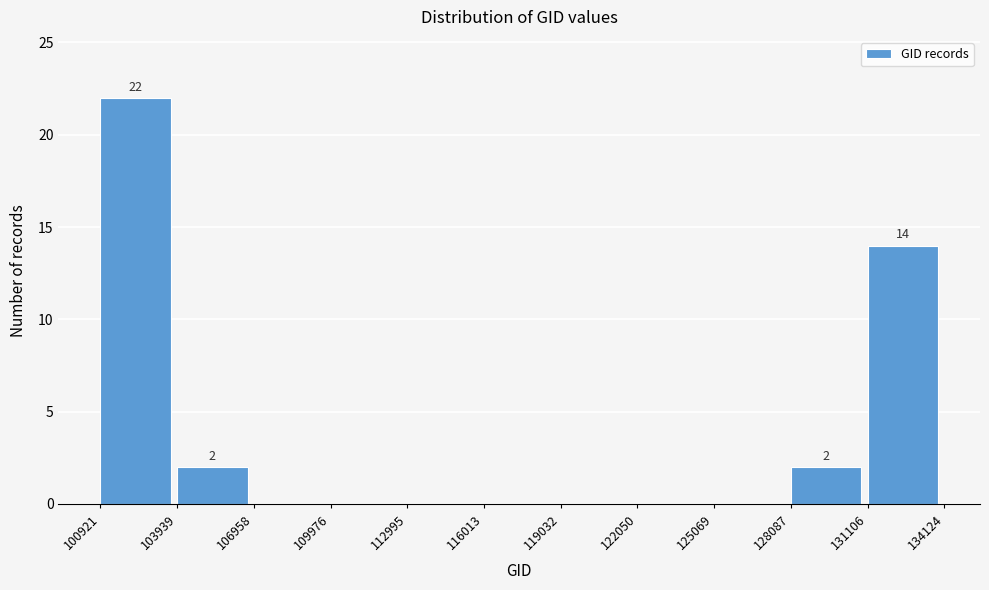

Which range on the x-axis has the tallest bar?

100921 to 103939